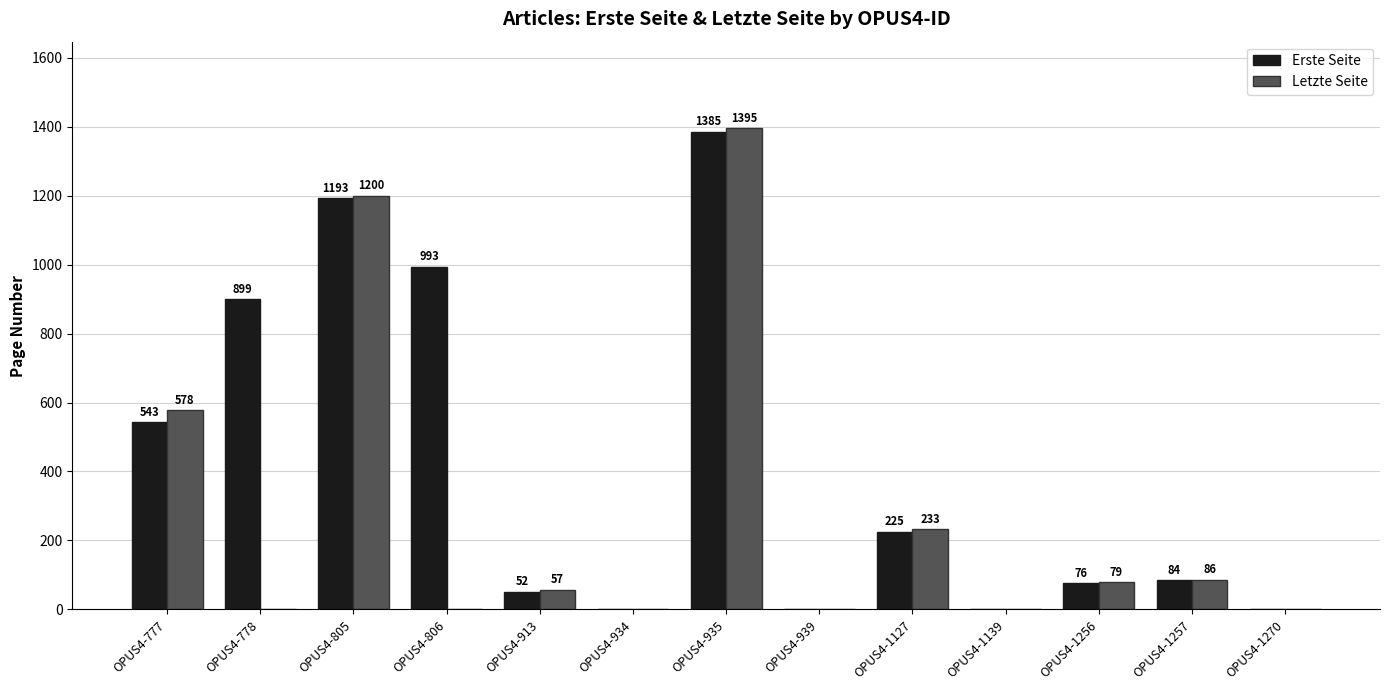

What is the sum of the Letzte Seite values at OPUS4-777 and OPUS4-1256?

657